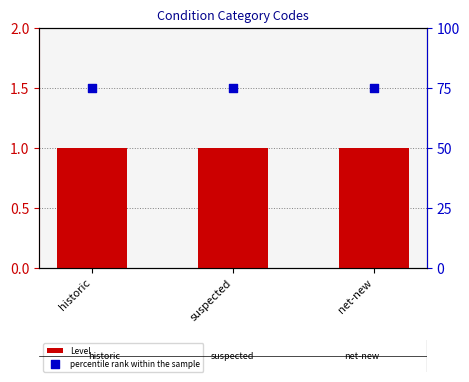

Which series reaches the minimum Y coordinate?

Level